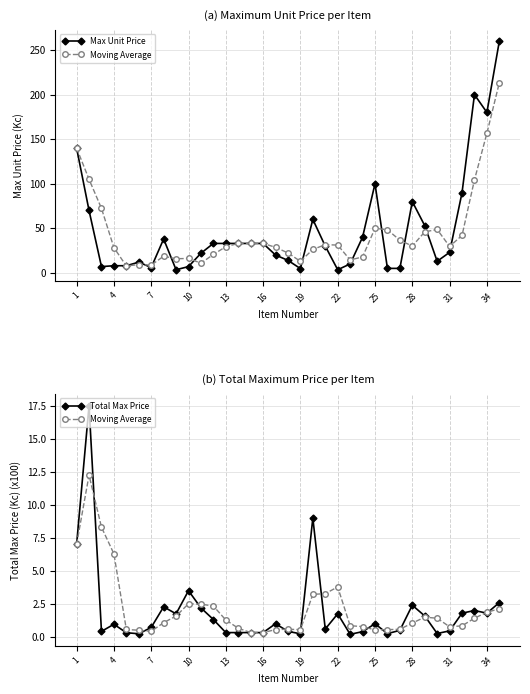

Which has a higher value, 13 or 14?

13